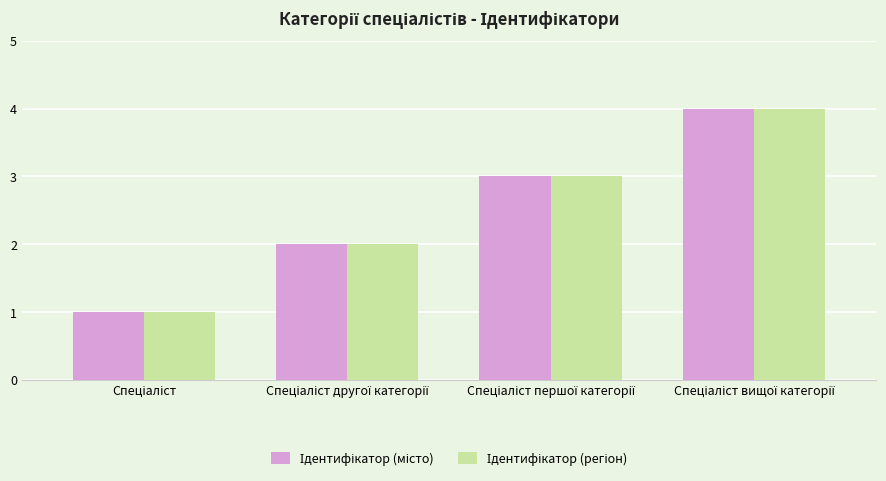

Are the bars horizontal?

No